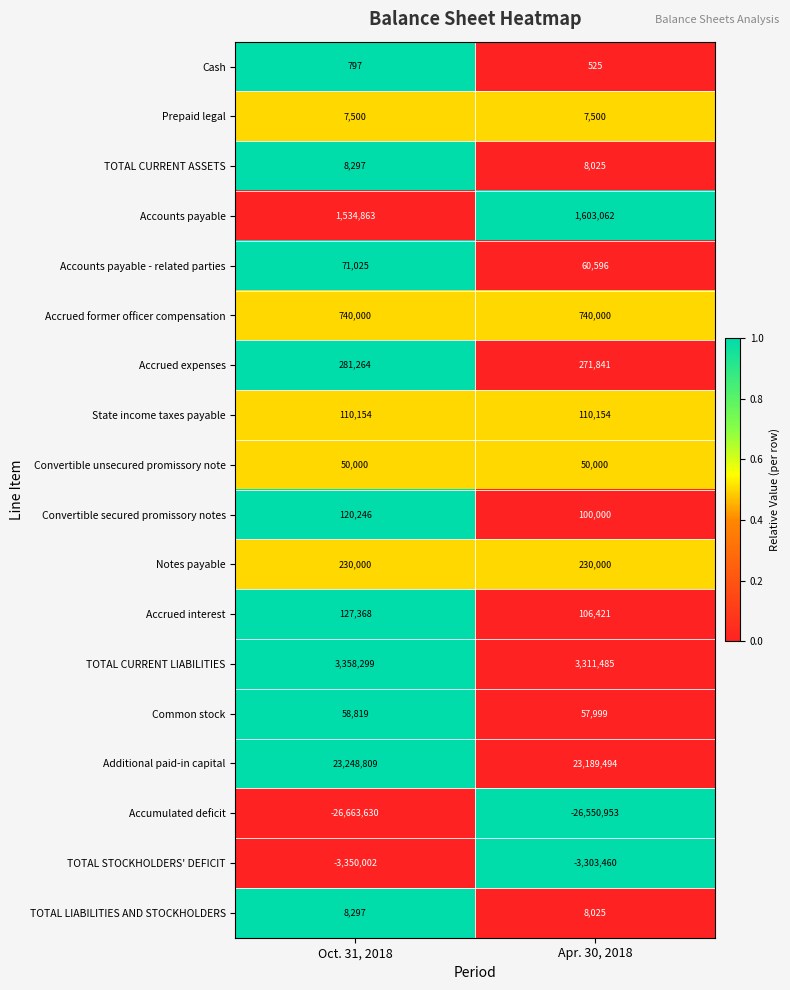

Which series changed the most between Oct. 31, 2018 and Apr. 30, 2018?

Accumulated deficit